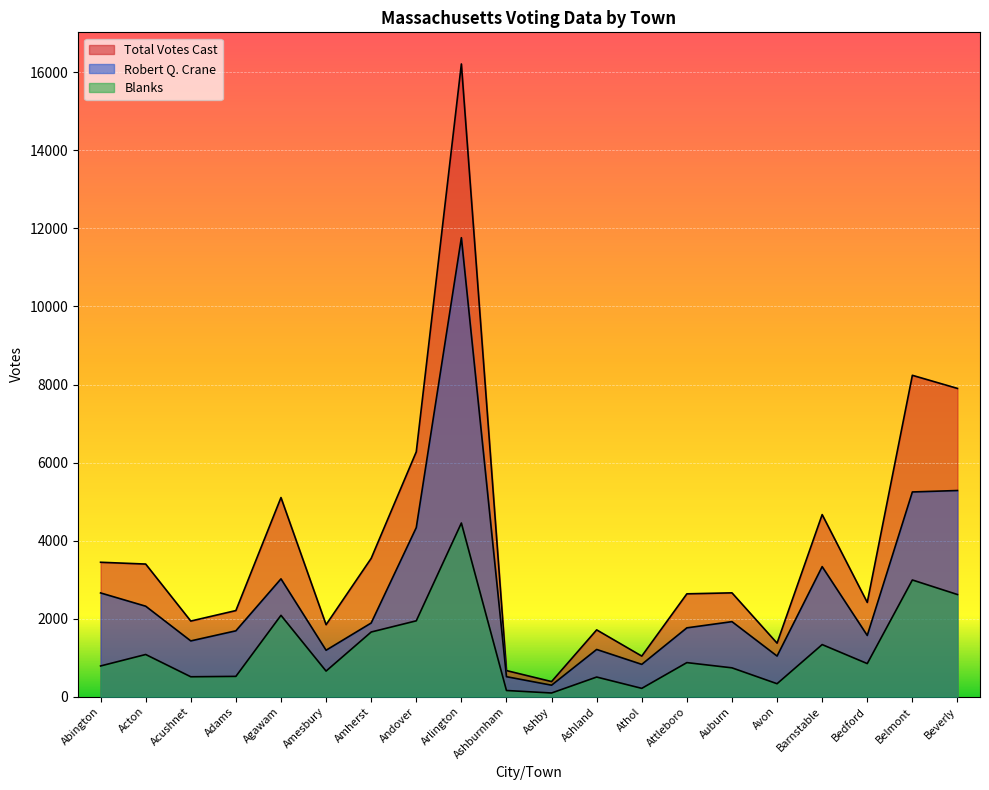

What is the label of the 3rd point from the left?

Acushnet